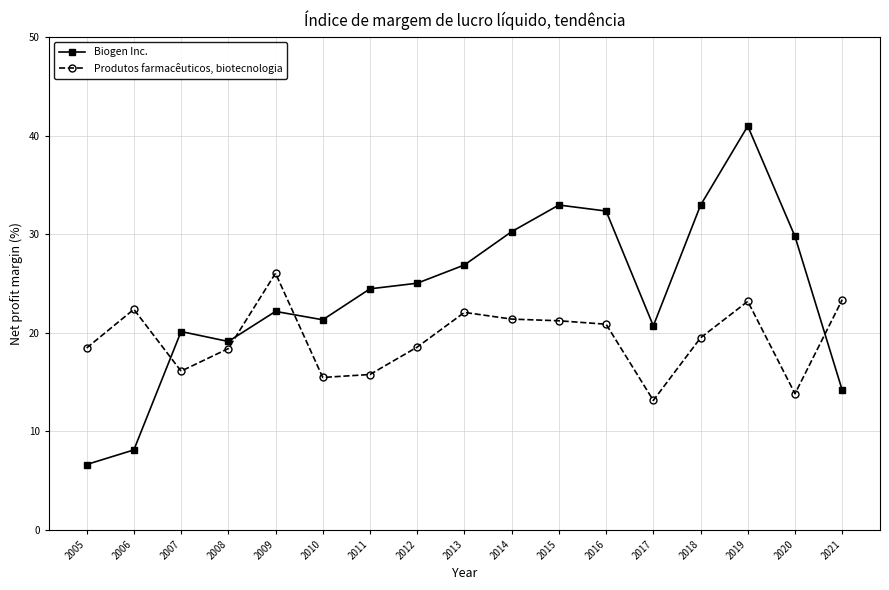

Read the Produtos farmacêuticos, biotecnologia value at 2012.

18.5